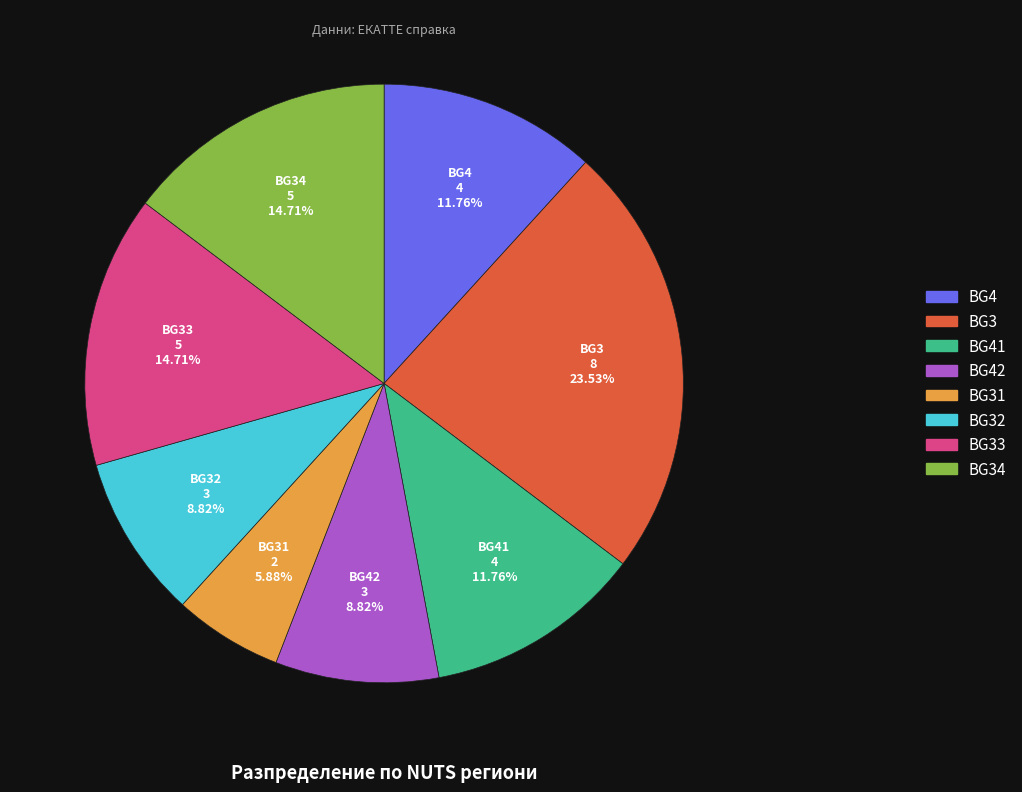

Does any single category account for the majority?

No